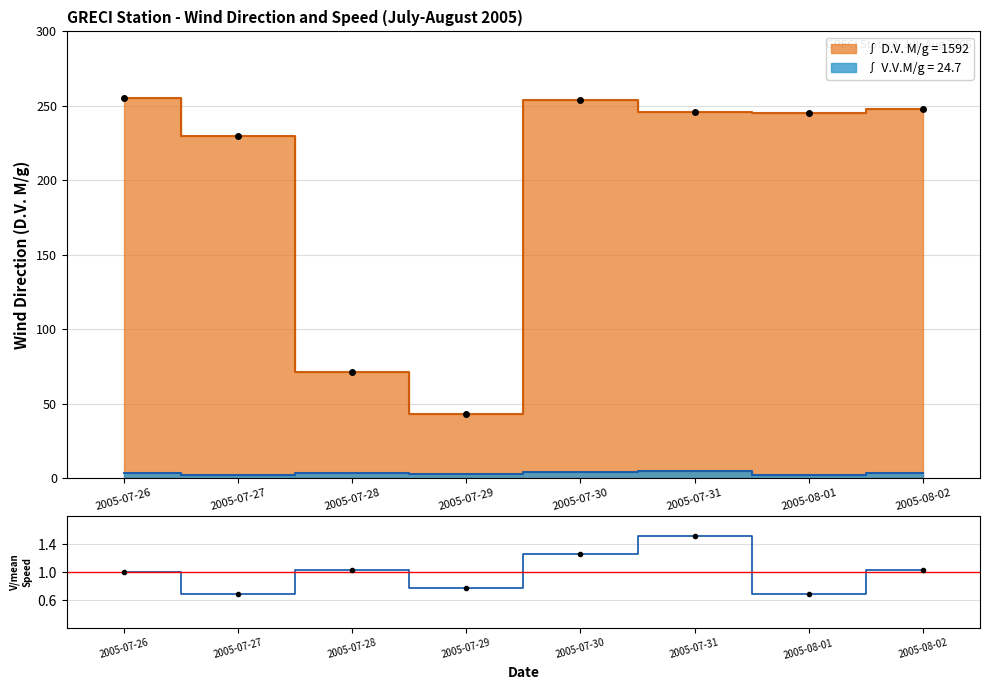

The D.V. M/g series shows 255.0 at 2005-07-26. True or false?

True